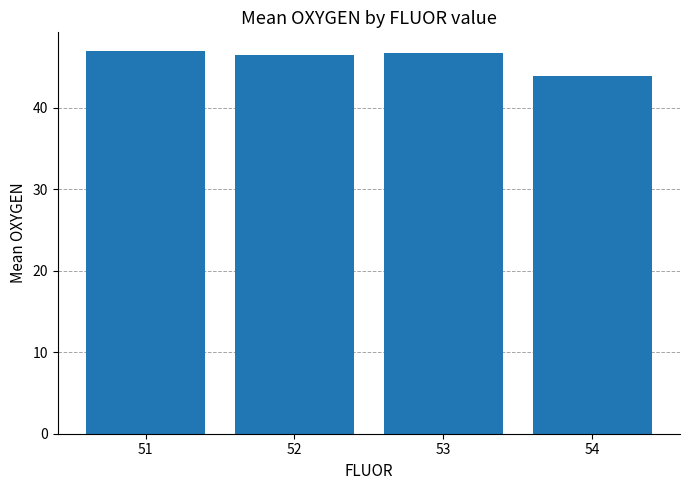

At which category does the chart reach its minimum across all series?

54